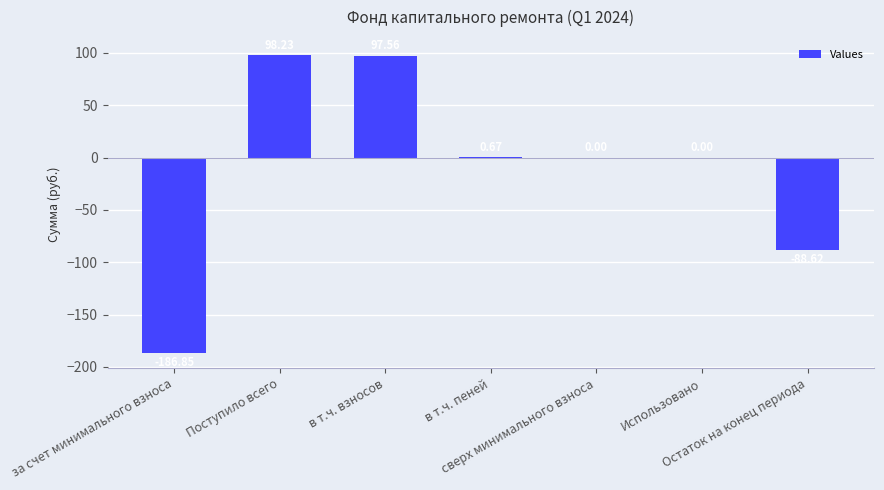

What is the sum of all values?

-79.0